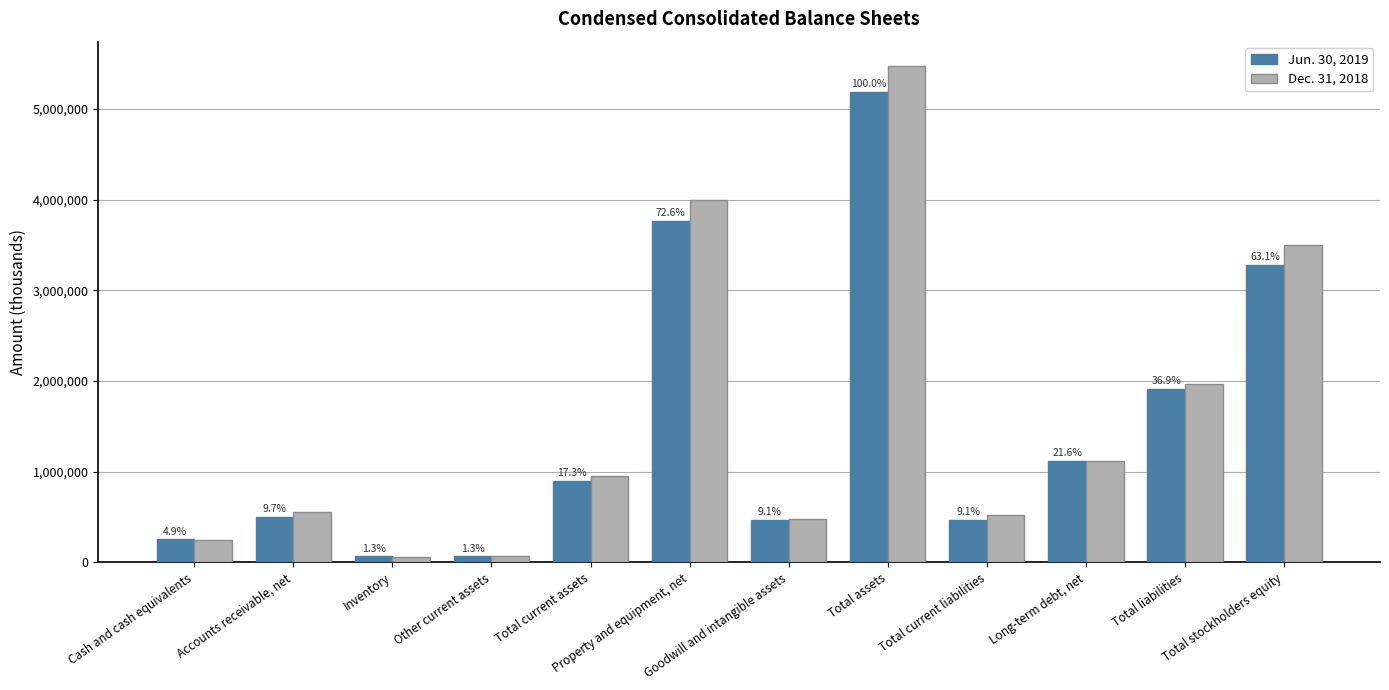

How many bars are there in each group?

2